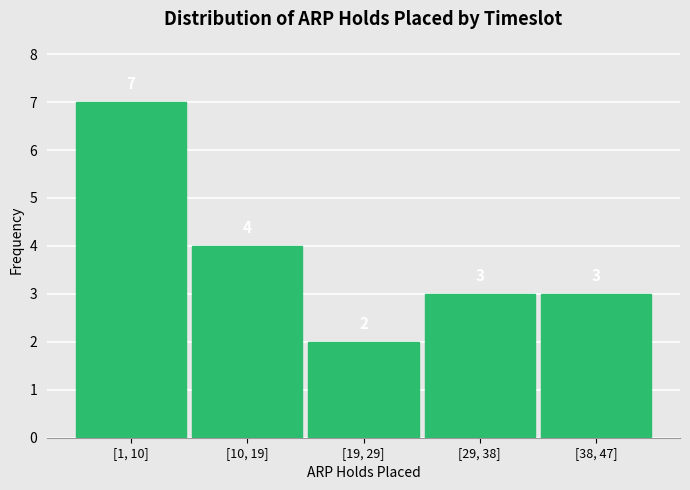

Reading left to right, list all the values displayed in this chart.

7	4	2	3	3